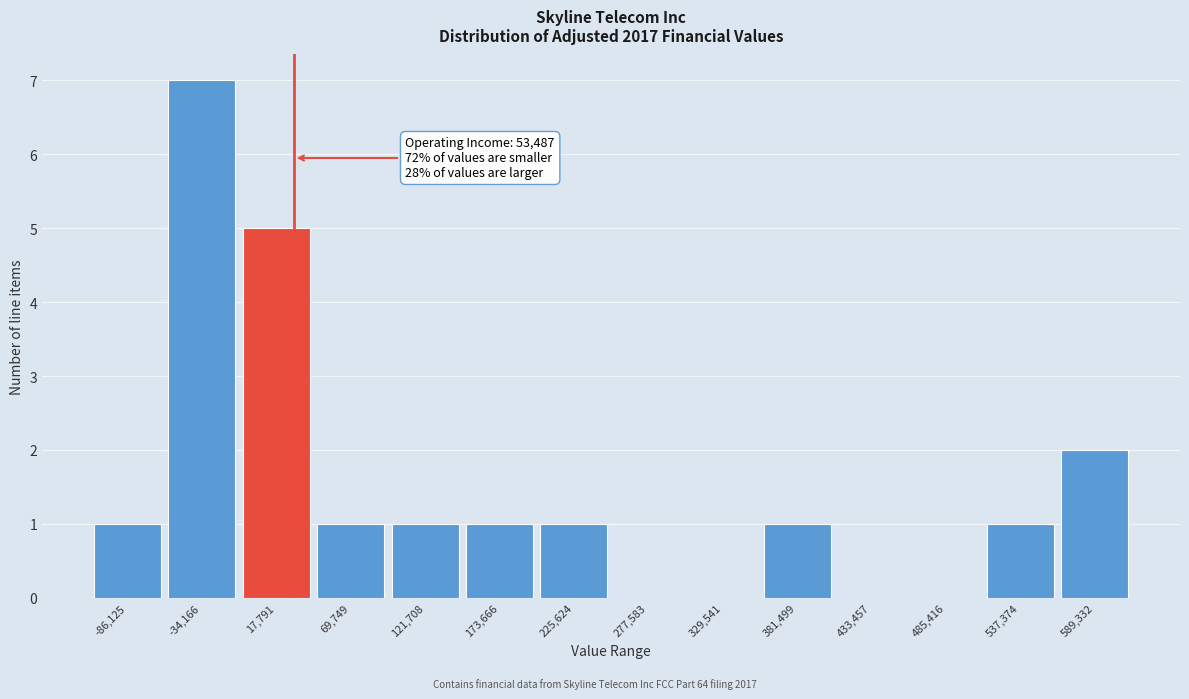

Reading right to left, transcribe all the data shown in this chart.

589,332=2	537,374=1	485,416=0	433,457=0	381,499=1	329,541=0	277,583=0	225,624=1	173,666=1	121,708=1	69,749=1	17,791=5	-34,166=7	-86,125=1